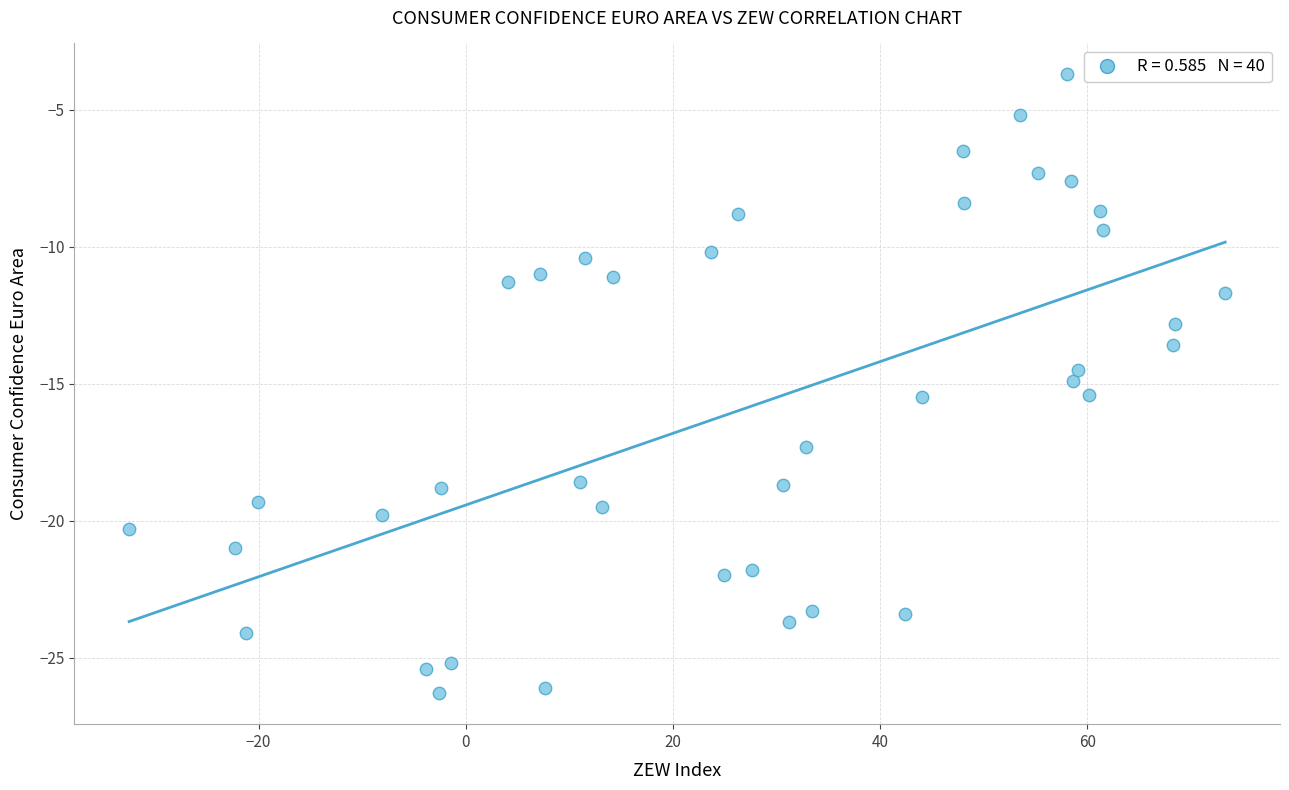

What is the range of Y values (max minus min)?

22.6